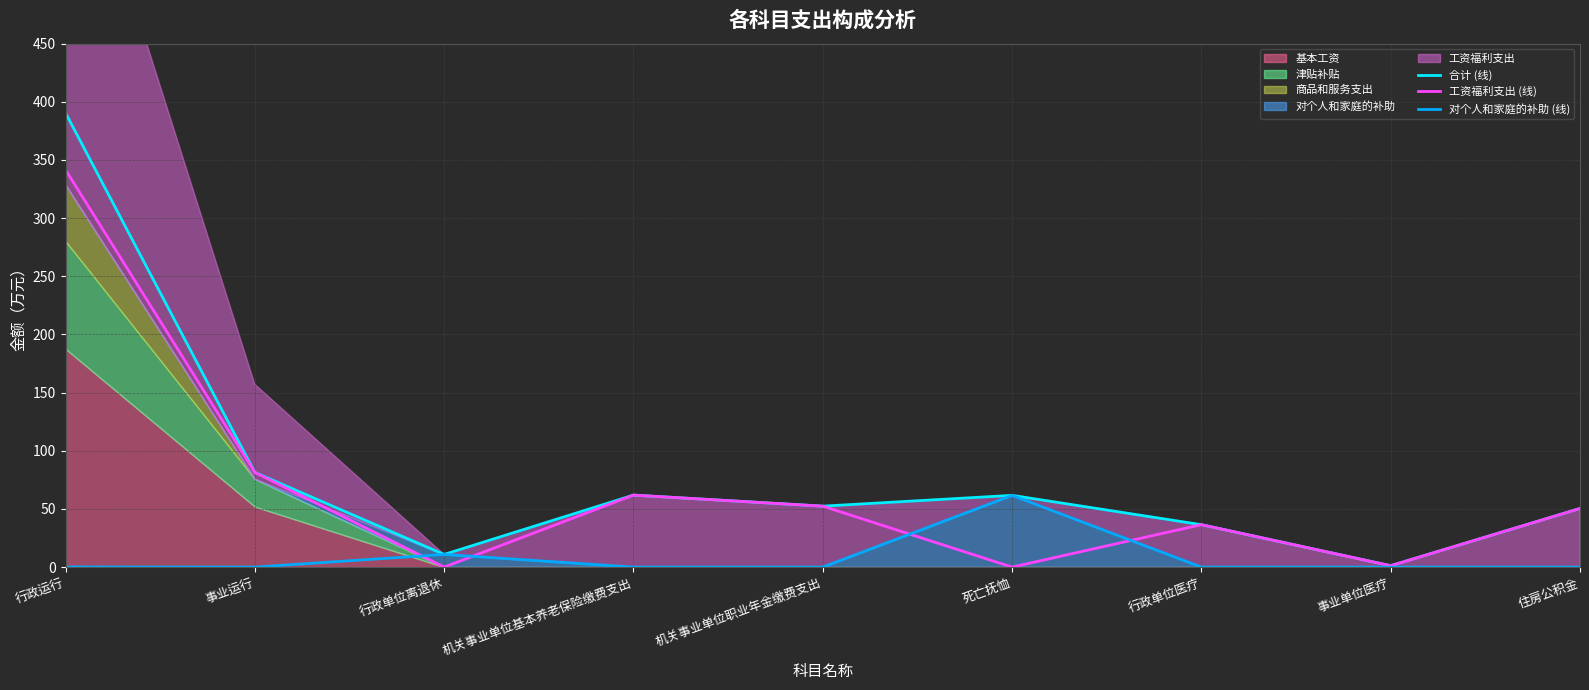

What is the lowest value of the 合计 (线) series?

1.2